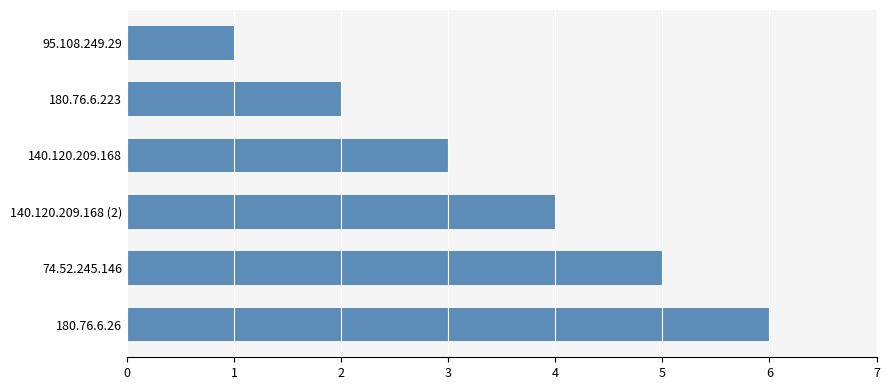

Is it true that the value at 180.76.6.223 is 2?

True